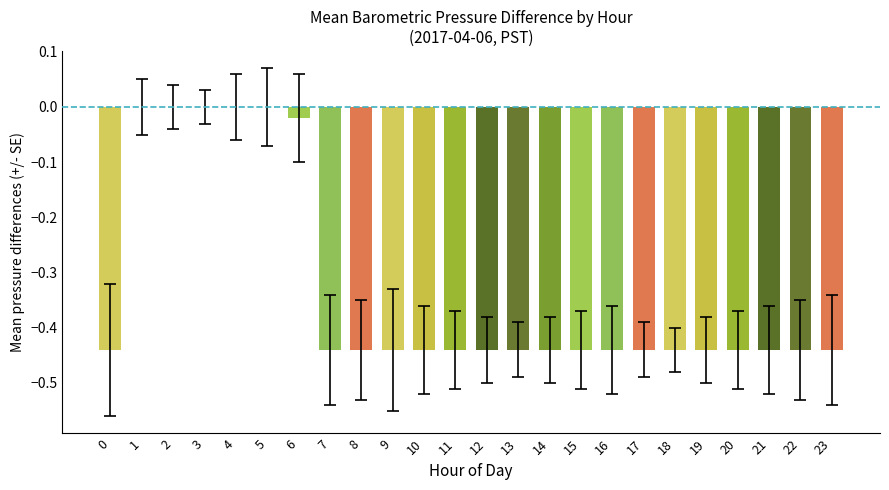

Are the bars horizontal?

No